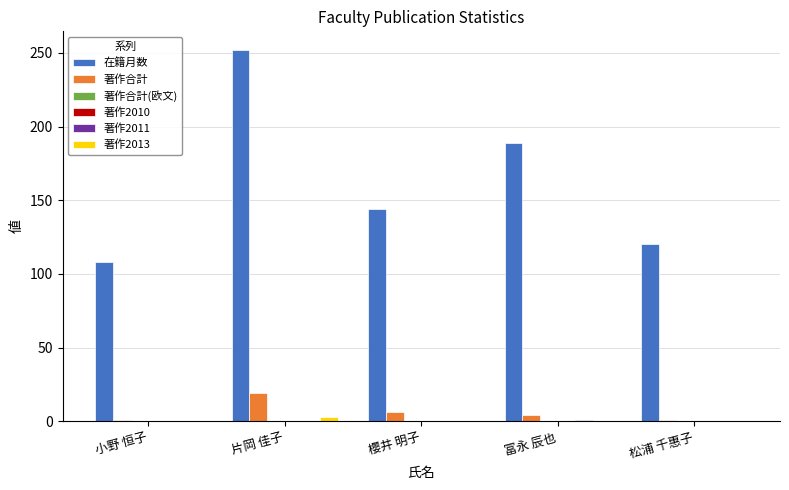

What is the label of the 2nd bar from the right?

冨永 辰也